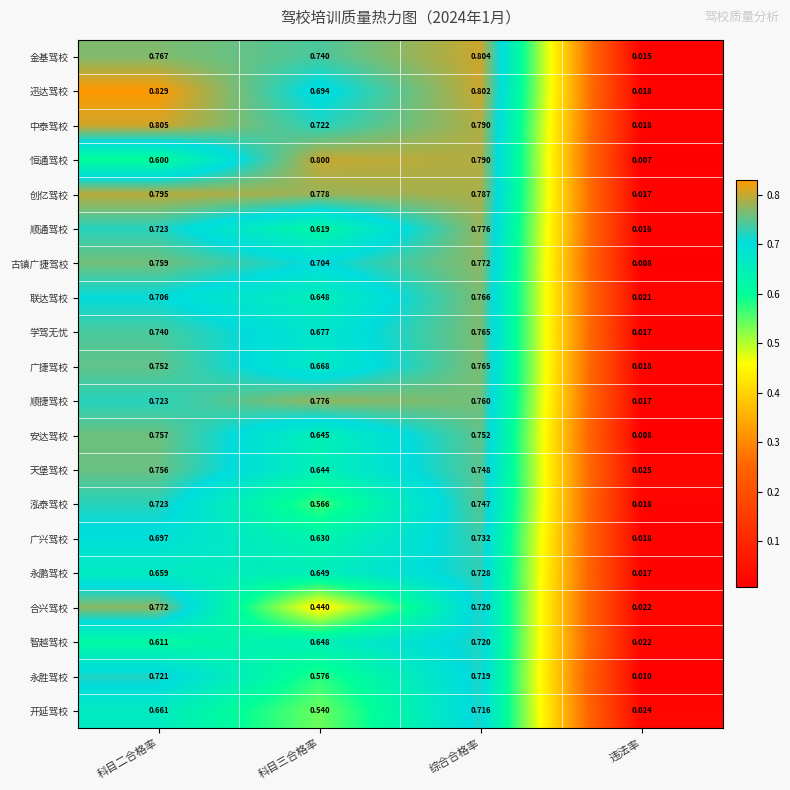

Is the value of 安达驾校 at 违法率 greater than the value of 泓泰驾校 at 科目二合格率?

No